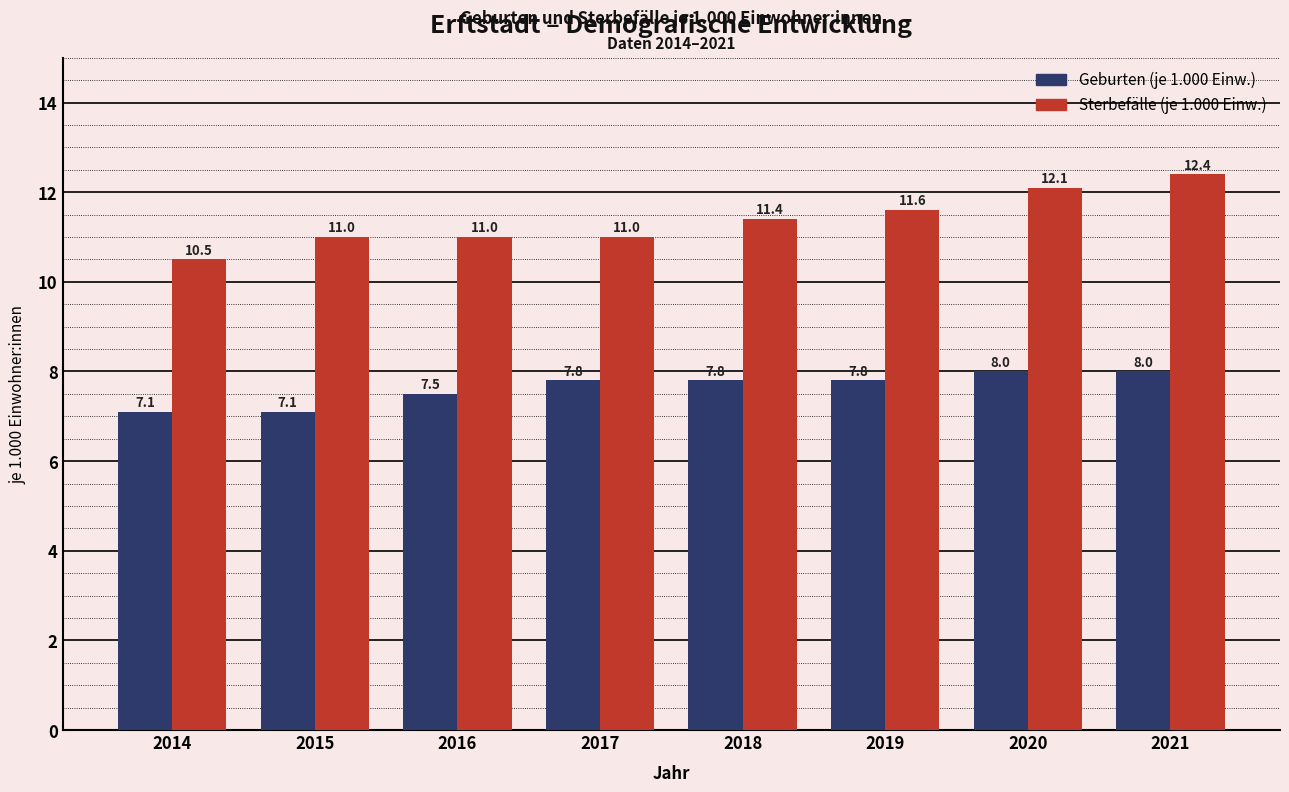

Reading left to right, extract all data points from this chart.

Geburten (je 1.000 Einw.): 2014=7.1	2015=7.1	2016=7.5	2017=7.8	2018=7.8	2019=7.8	2020=8.0	2021=8.0
Sterbefälle (je 1.000 Einw.): 2014=10.5	2015=11.0	2016=11.0	2017=11.0	2018=11.4	2019=11.6	2020=12.1	2021=12.4